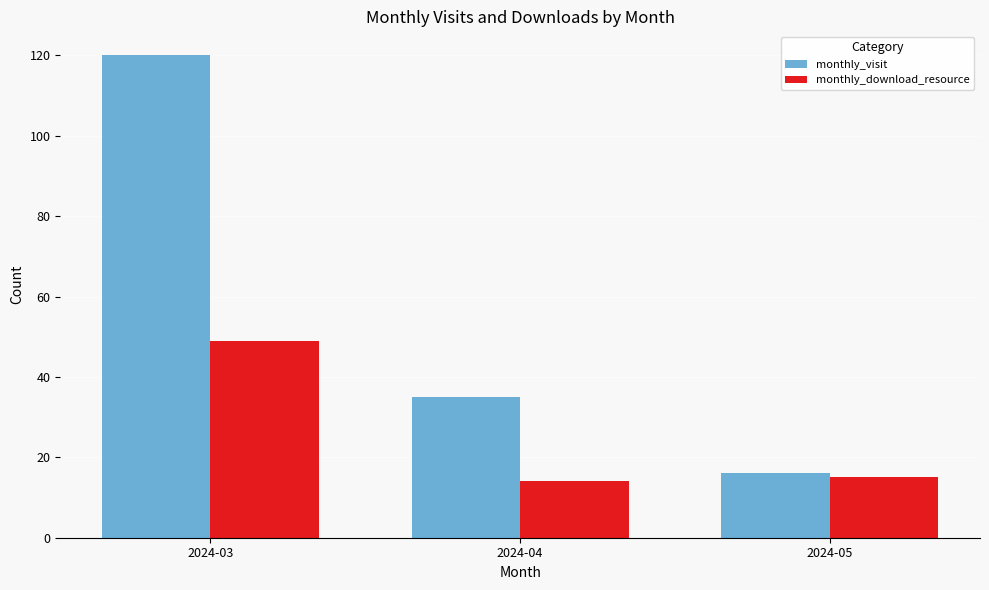

True or false: monthly_download_resource has a value of 25 at 2024-05.

False